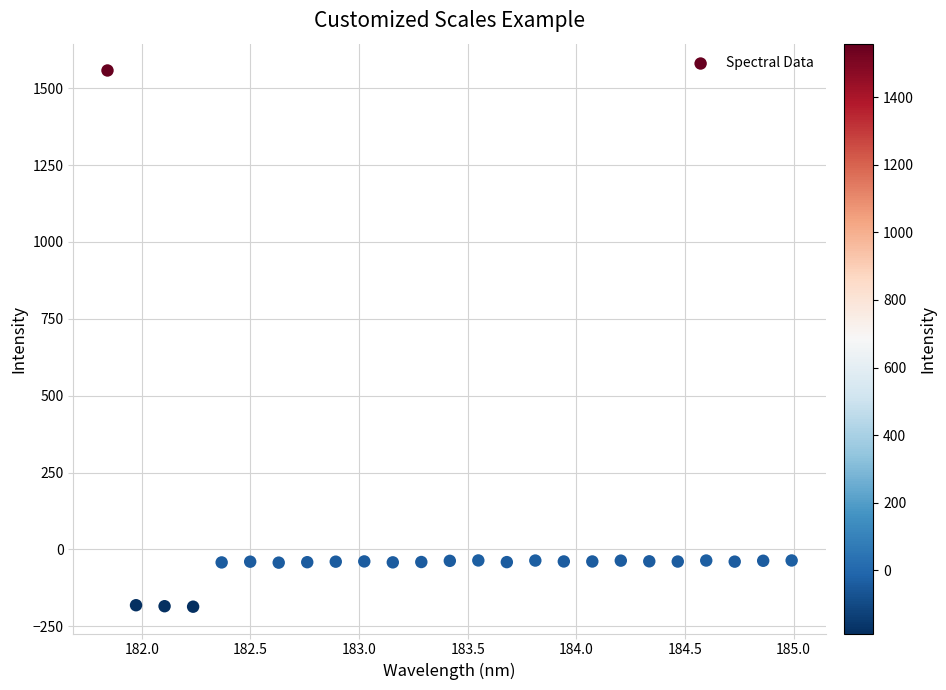

What is the range of Y values (max minus min)?

1744.4